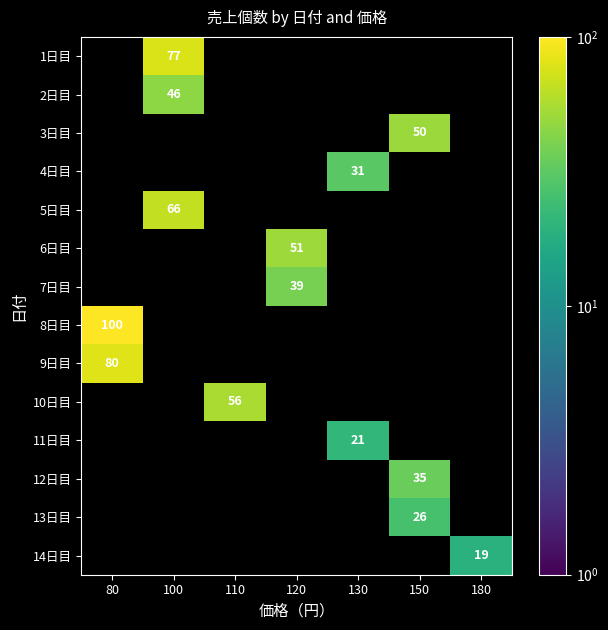

The 3日目 series shows 50 at 150. True or false?

True